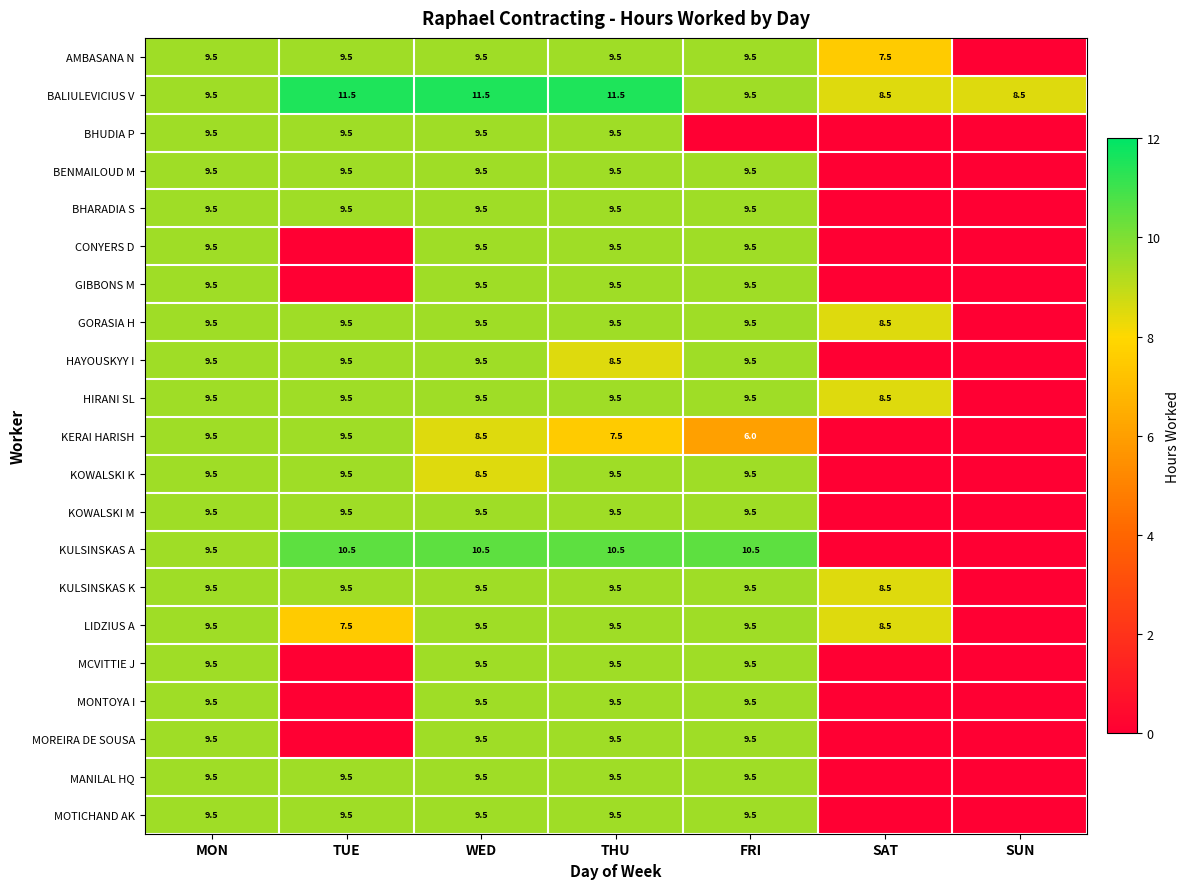

What is the maximum value for BALIULEVICIUS V?

11.5